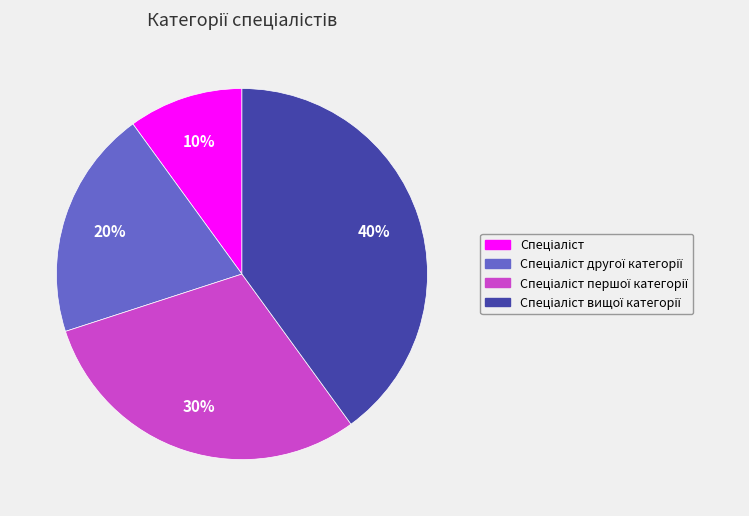

To the nearest percent, what is the difference between the largest and smallest slice percentages?

30%